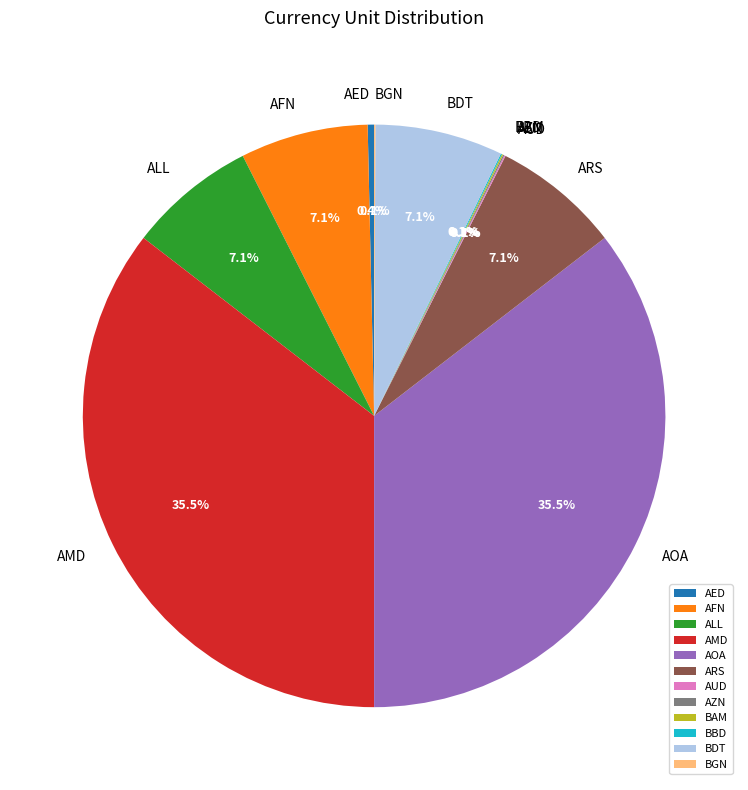

Is the sum of AOA and AFN greater than half?

No